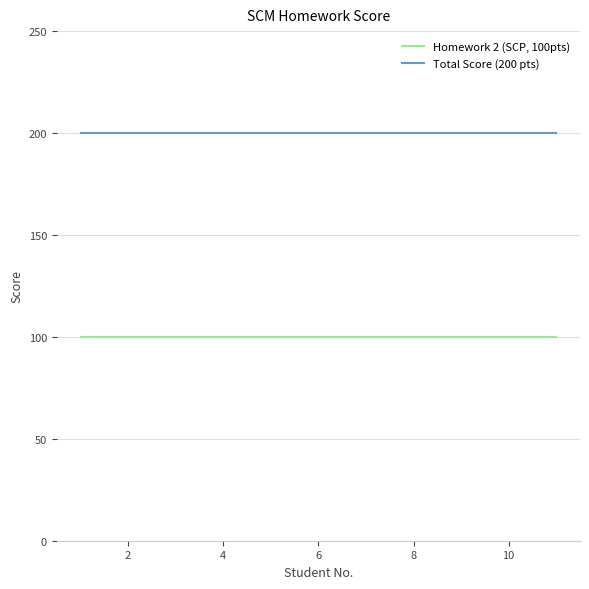

List the series in order of their overall mean, lowest first.

Homework 2 (SCP, 100pts), Total Score (200 pts)